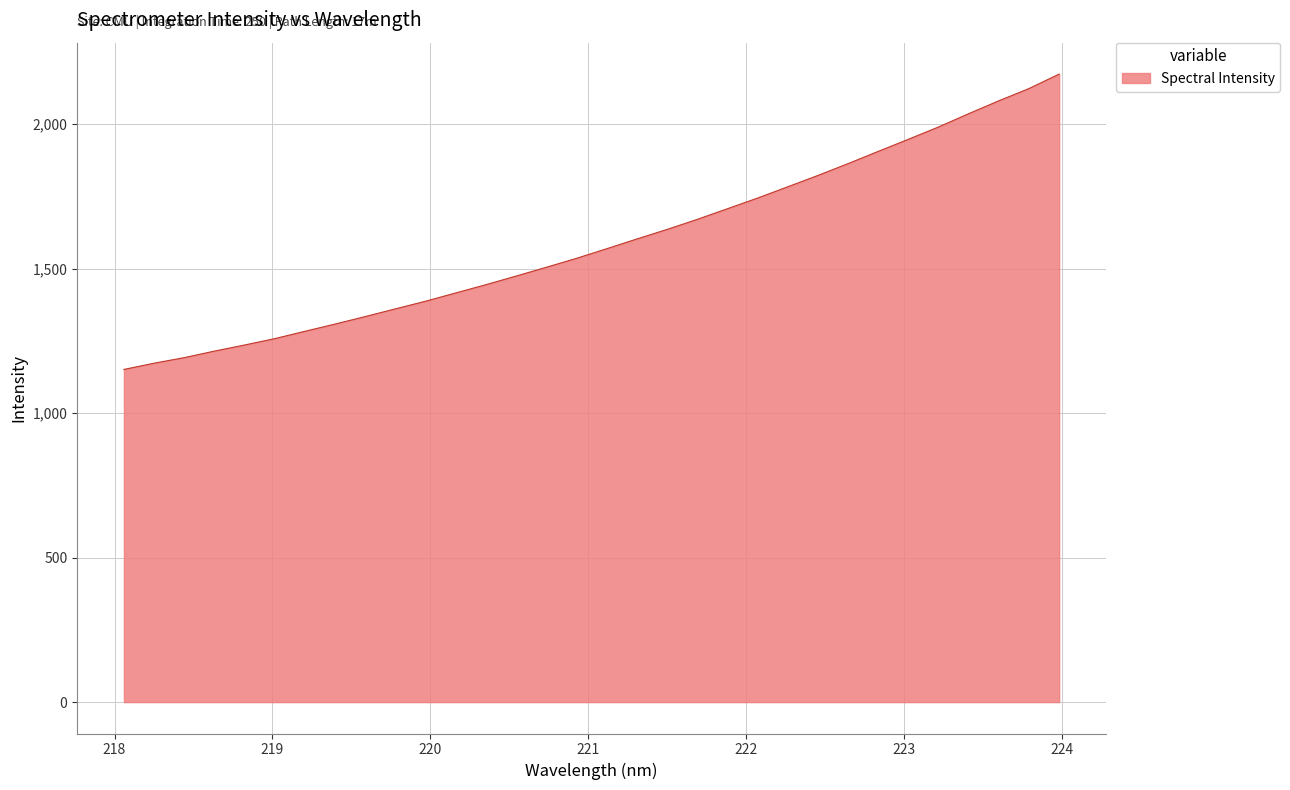

What is the difference between the maximum and minimum values?

1022.1